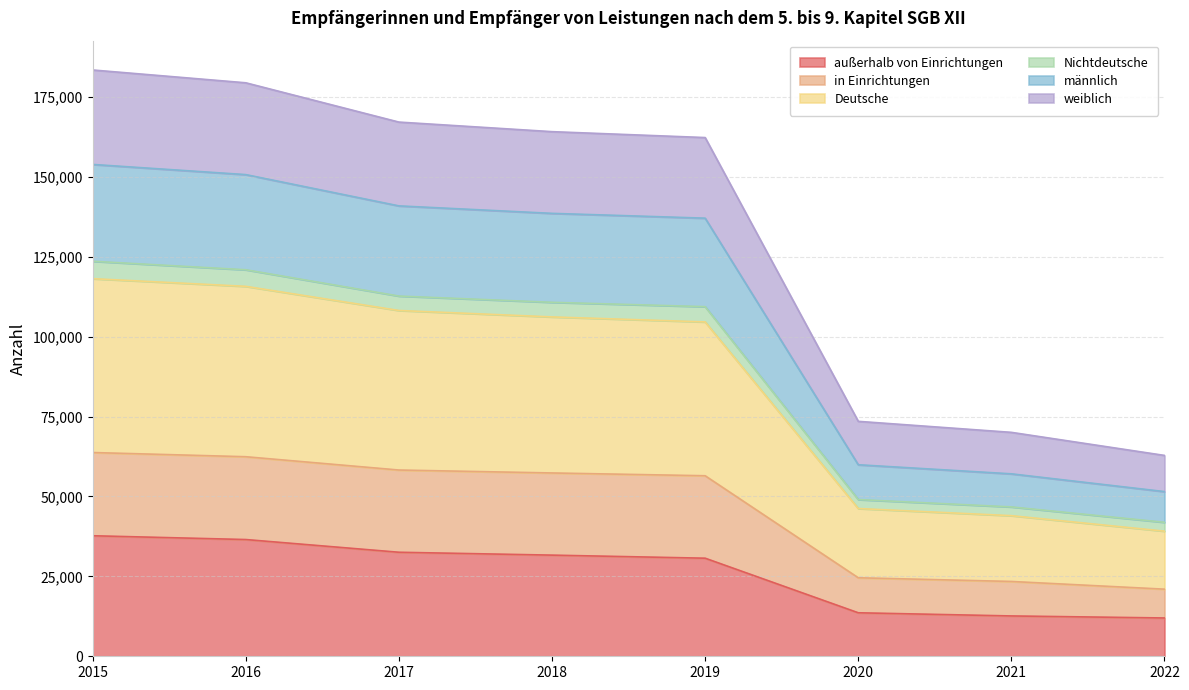

What is the maximum value for außerhalb von Einrichtungen?

37699